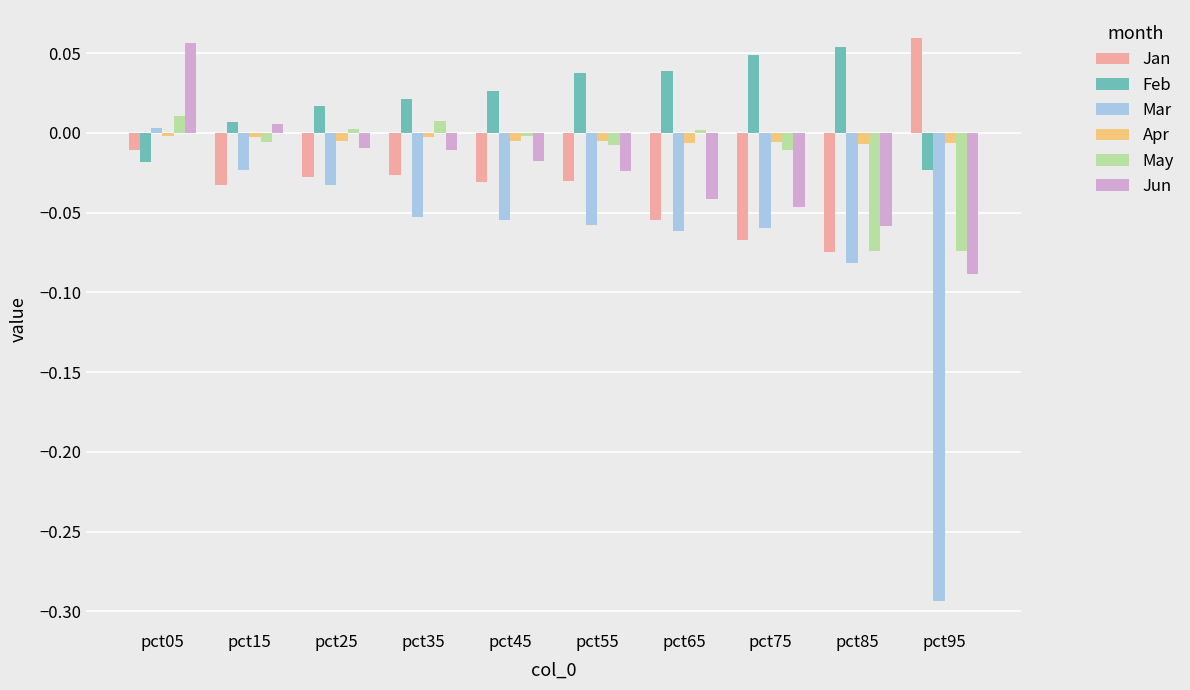

At which category does the chart reach its minimum across all series?

pct95